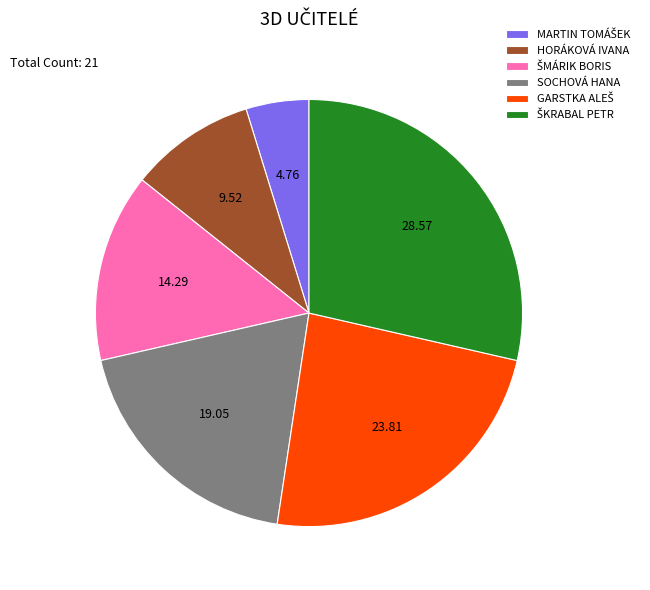

How many segments does this pie chart have?

6